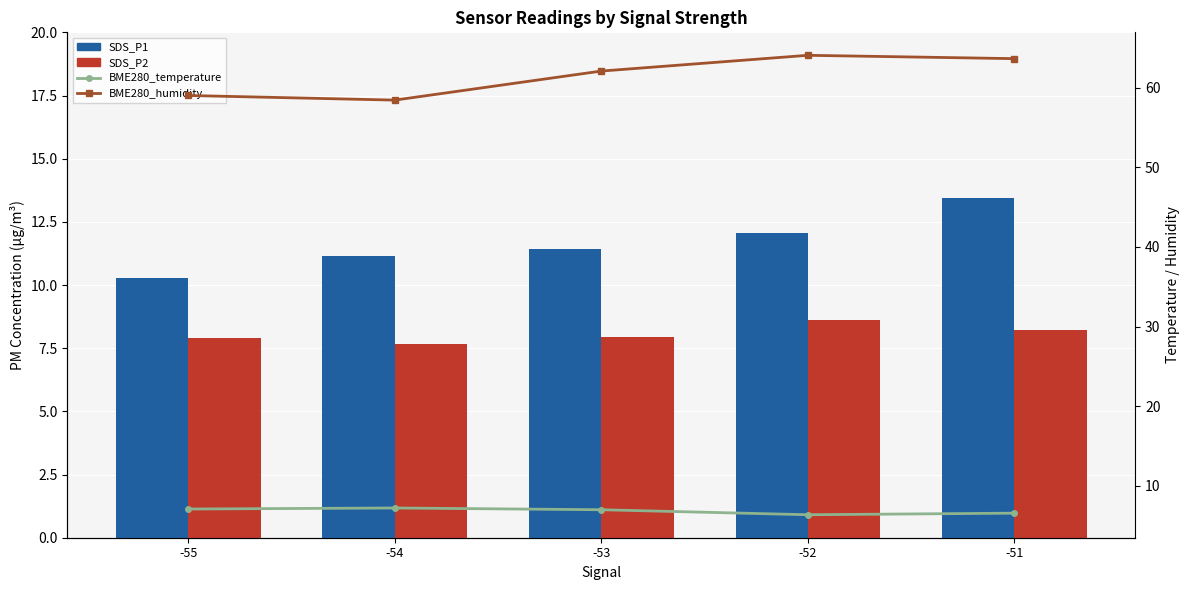

Which series has the widest spread of values?

BME280_humidity